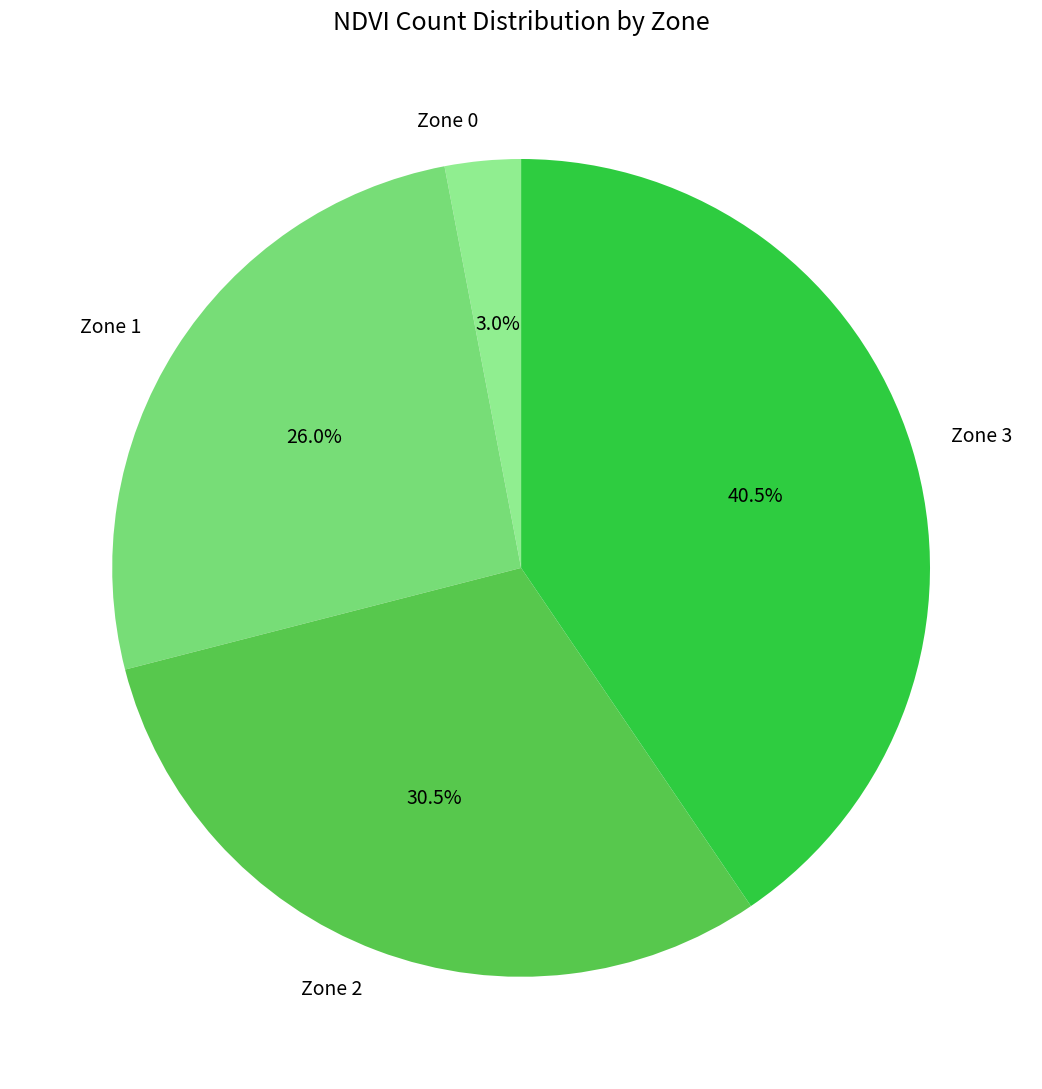

Does Zone 0 represent more than half of the total?

No